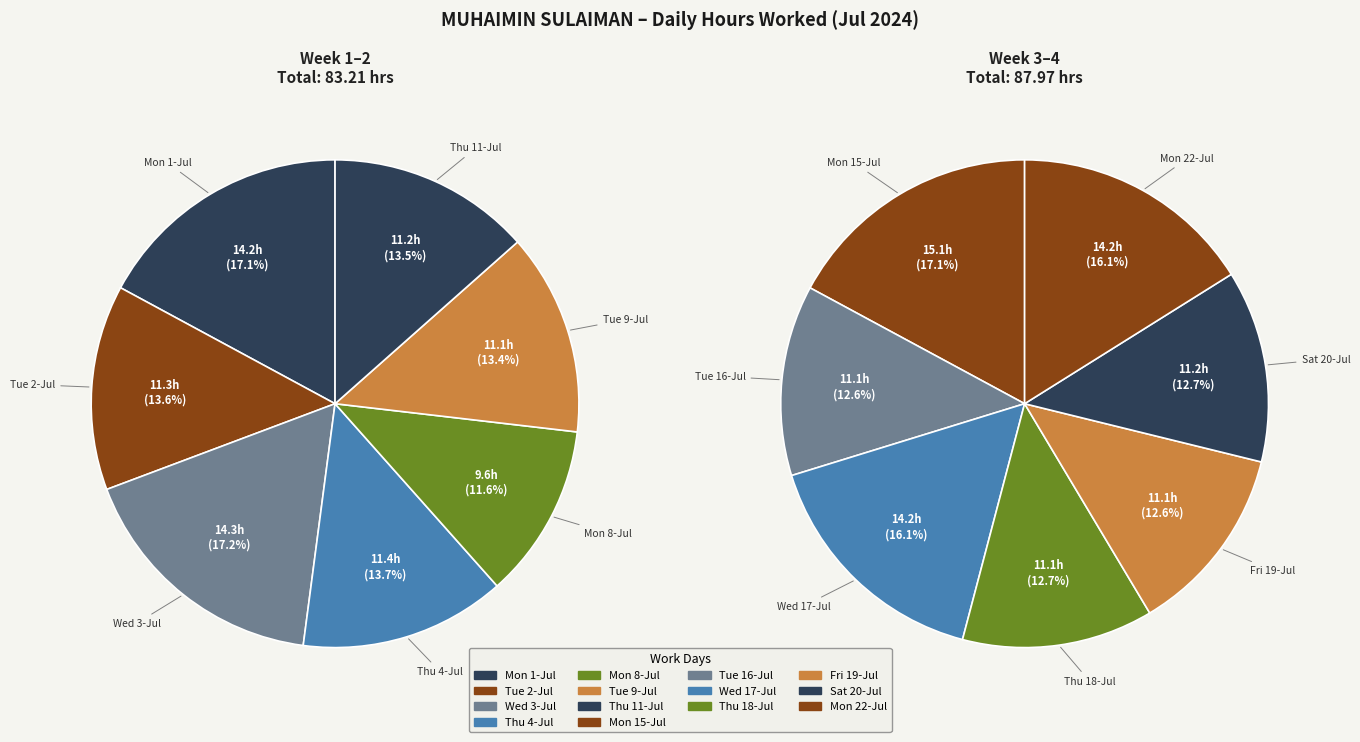

Rank the categories by value from lowest to highest.

Mon 8-Jul, Fri 19-Jul, Tue 16-Jul, Tue 9-Jul, Thu 18-Jul, Thu 11-Jul, Sat 20-Jul, Tue 2-Jul, Thu 4-Jul, Mon 22-Jul, Wed 17-Jul, Mon 1-Jul, Wed 3-Jul, Mon 15-Jul